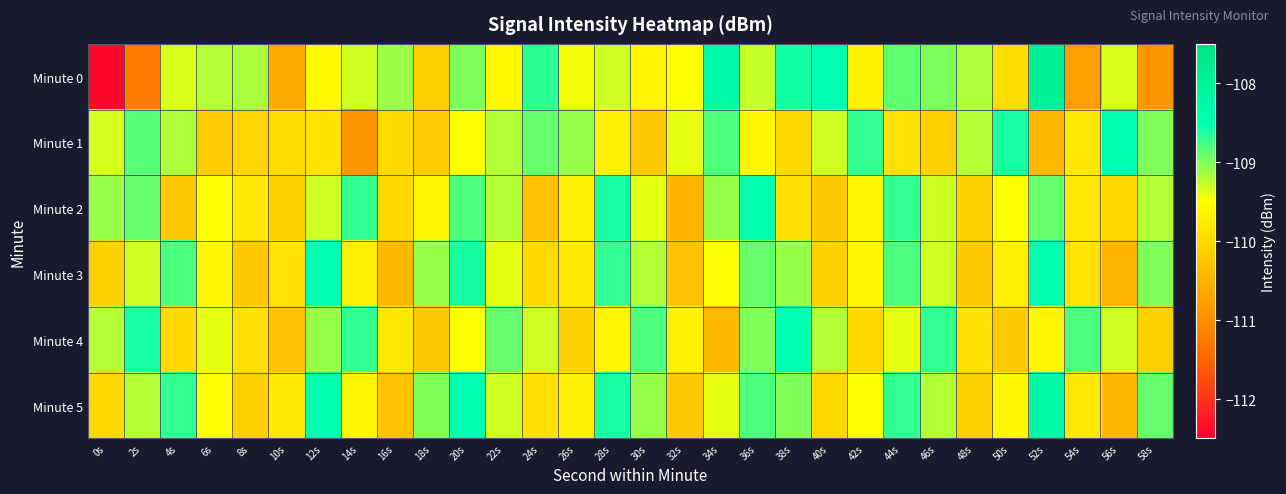

List the series in order of their peak value, lowest first.

Minute 1, Minute 4, Minute 2, Minute 3, Minute 5, Minute 0